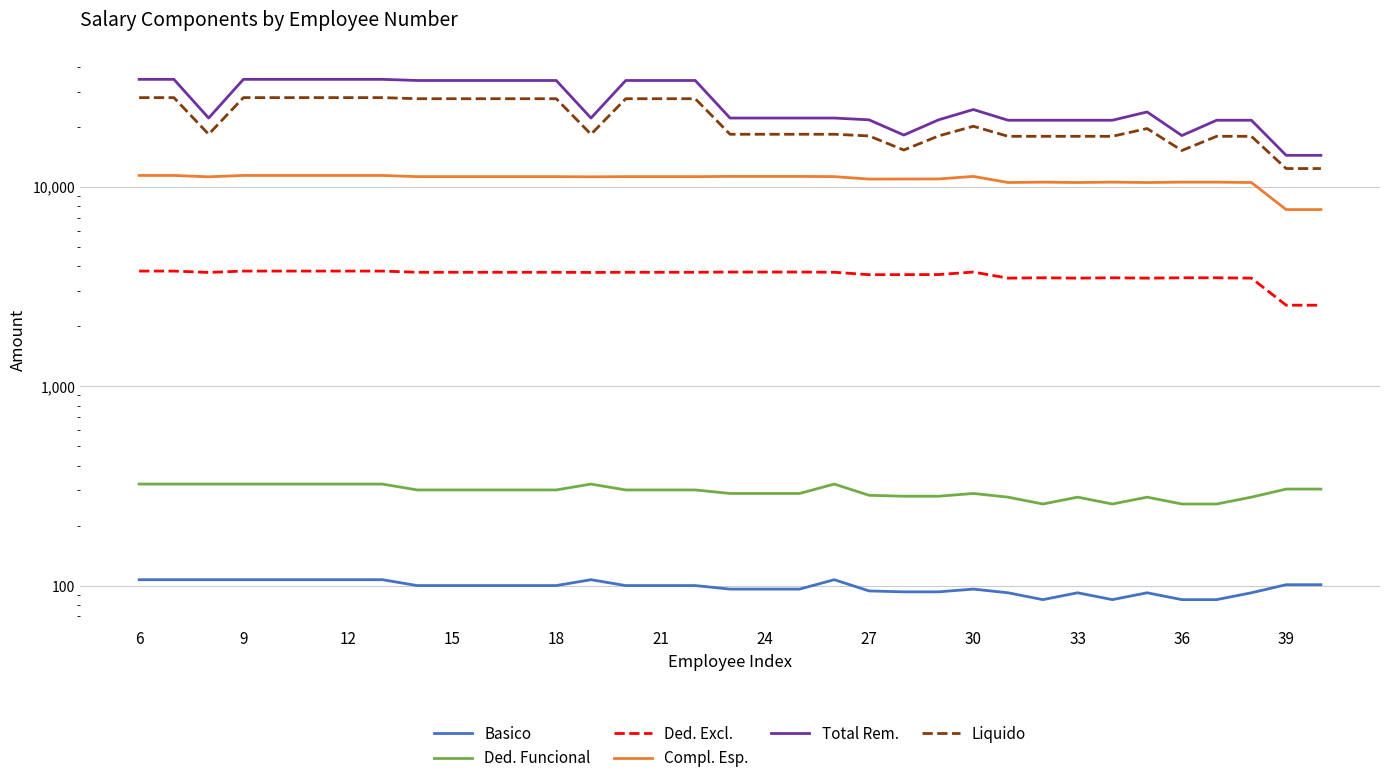

At how many categories does at least one series exceed 19680?

31